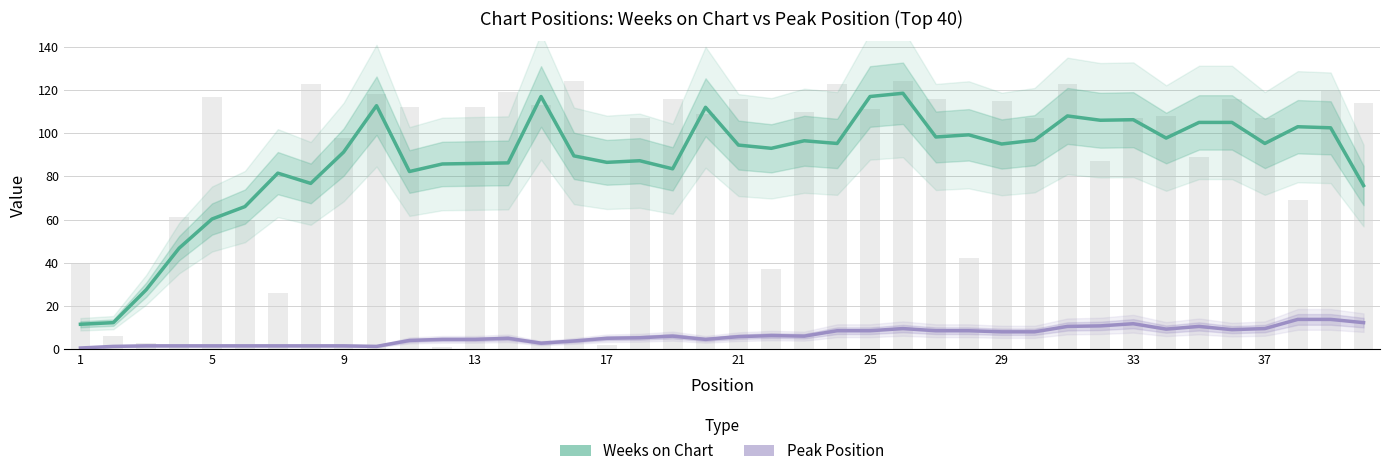

Which series changed the most between 1 and 13?

Weeks on Chart